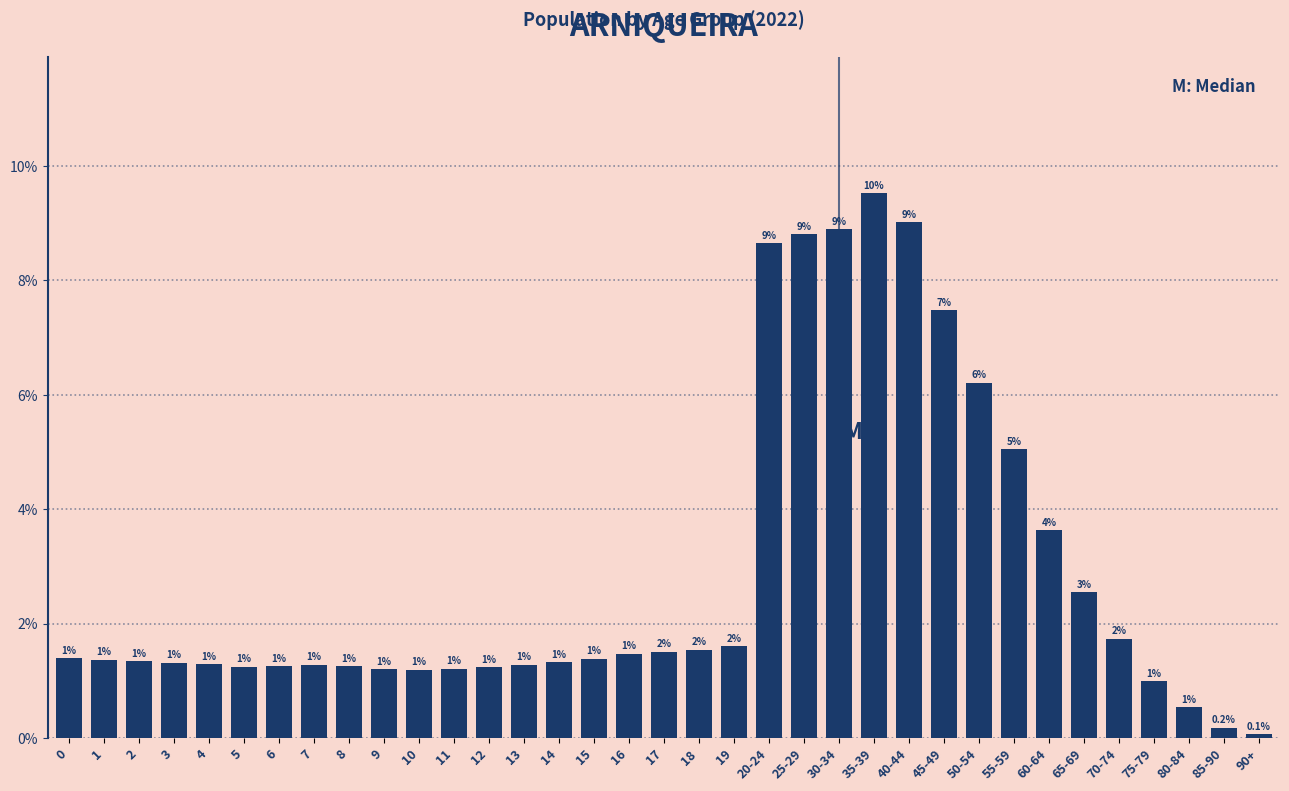

What is the value of the 22nd bar from the left?

8.8